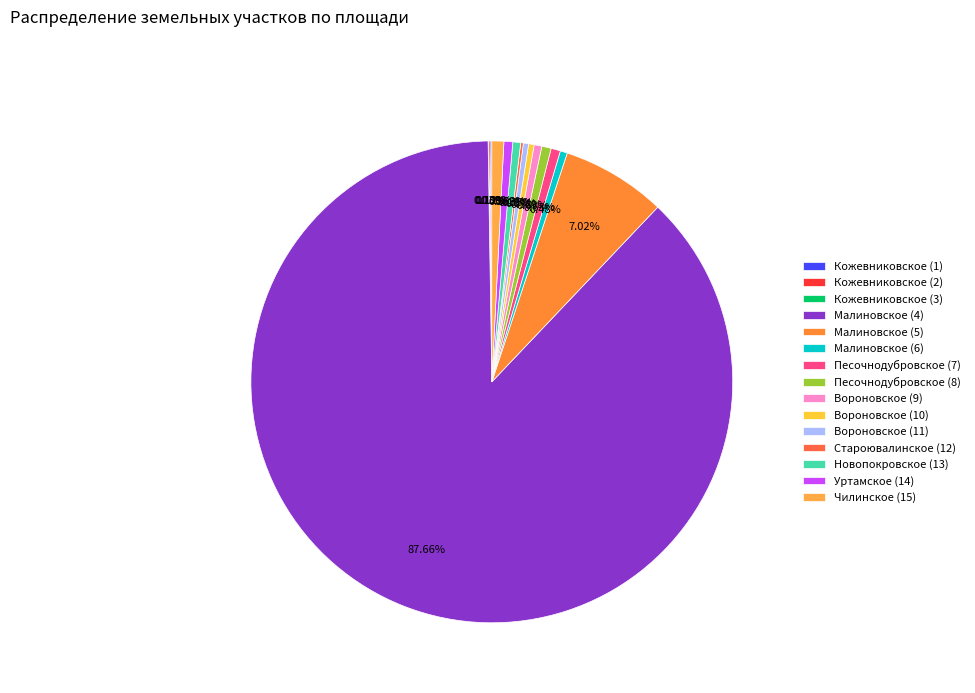

Is it true that Малиновское (6) is 1% of the pie?

False